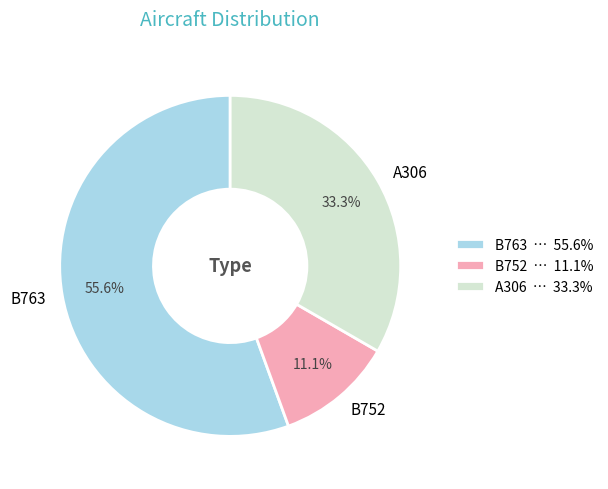

Which slice represents more than half of the pie?

B763